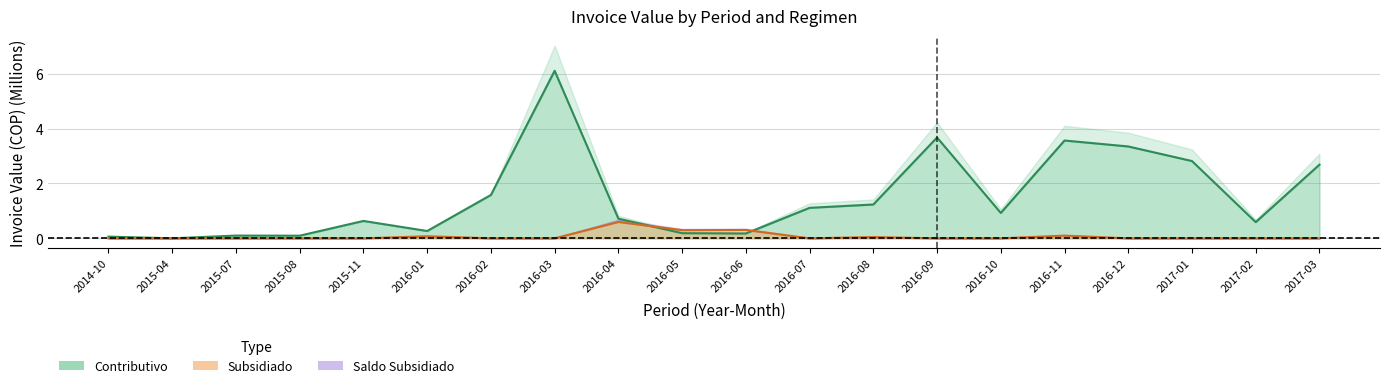

What is the label of the 15th point from the left?

2016-10